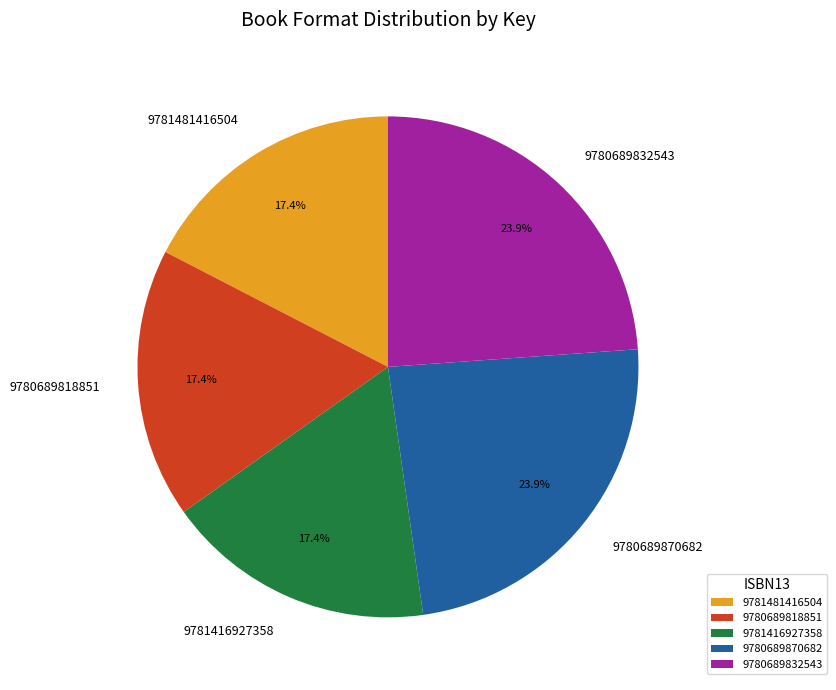

Is there any slice that represents more than half of the pie?

No